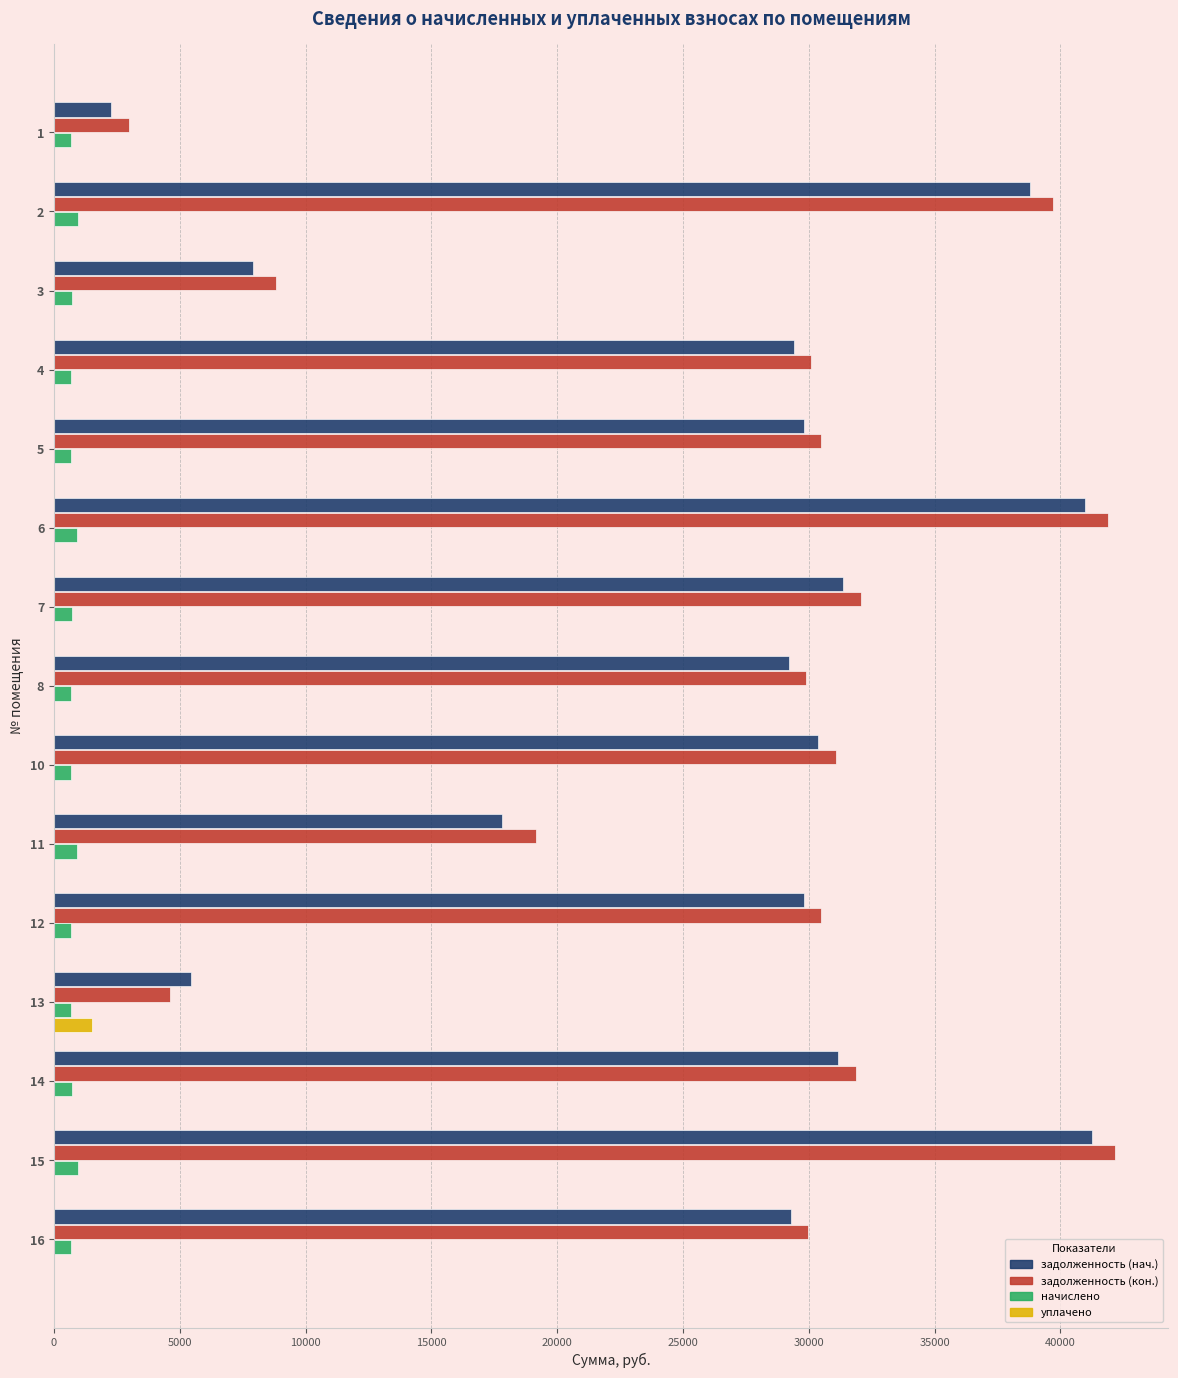

What is the average value of the задолженность (кон.) series?

27014.0